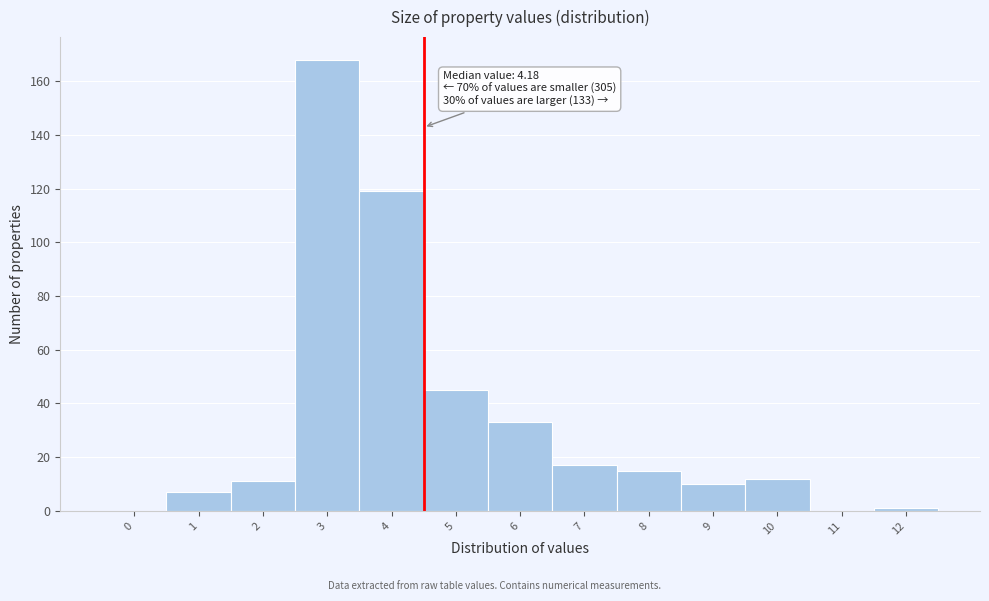

Reading left to right, list all the values displayed in this chart.

0=0	1=7	2=11	3=168	4=119	5=45	6=33	7=17	8=15	9=10	10=12	11=0	12=1